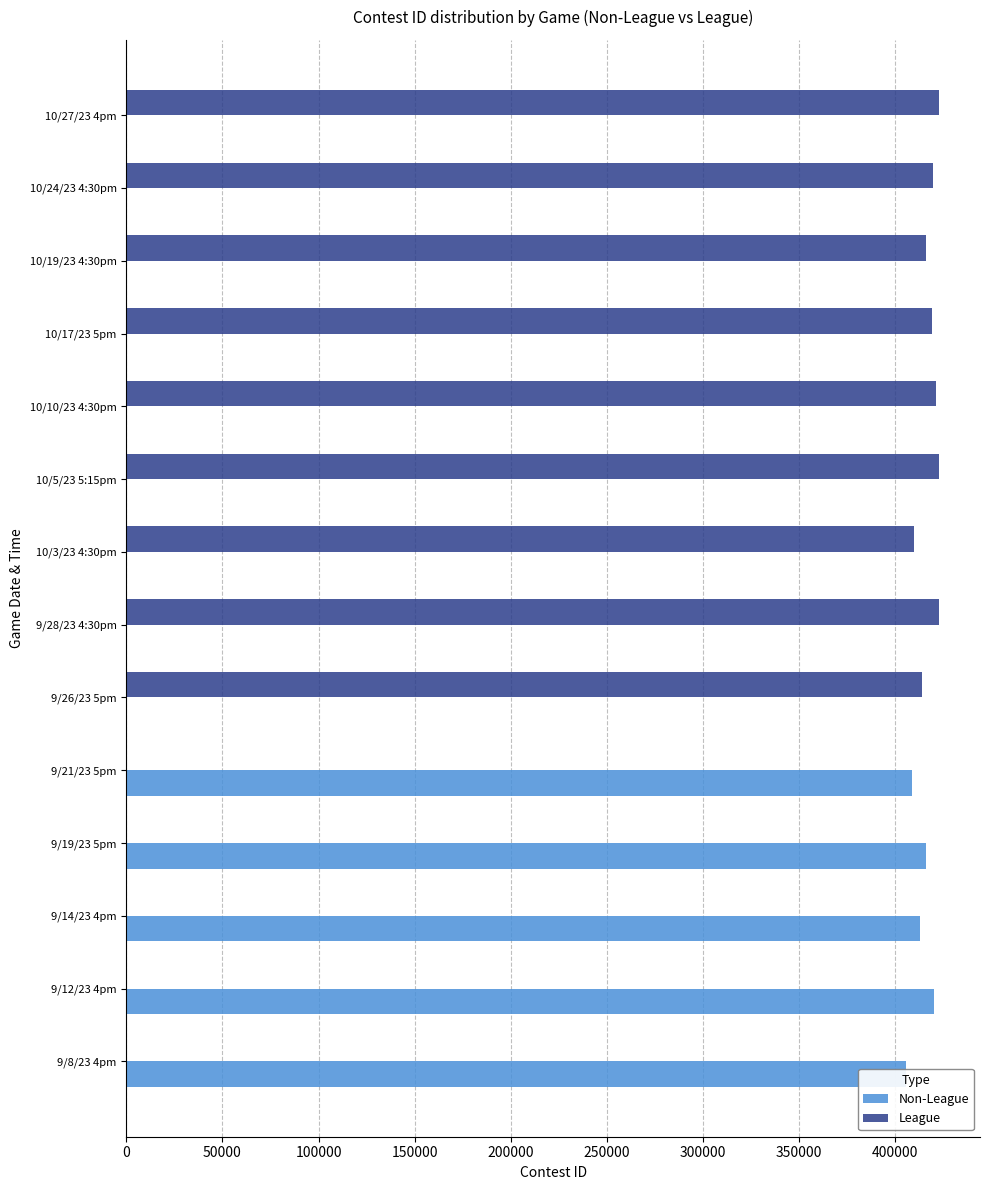

The value of Non-League at 10/24/23 4:30pm is 127423. True or false?

False